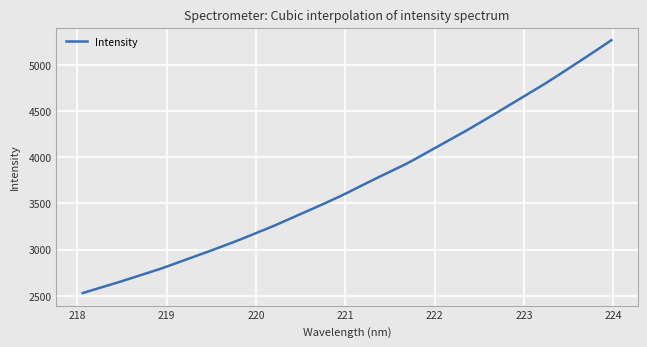

What is the difference between the maximum and minimum values?

2737.5